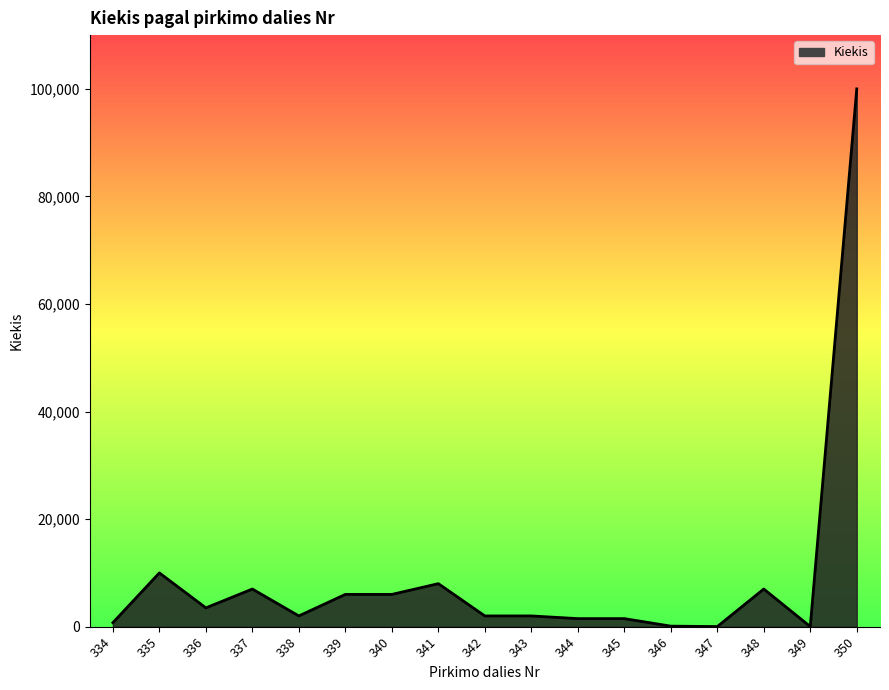

Read the value at 348.

7000